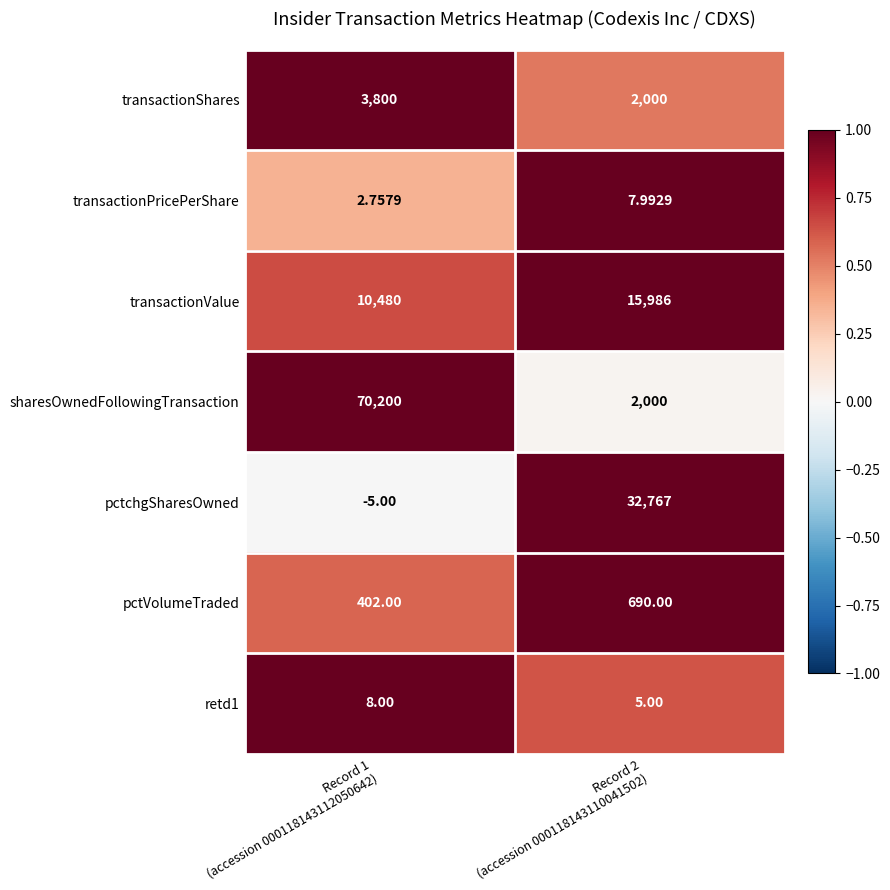

Which series has the largest range (max minus min)?

sharesOwnedFollowingTransaction